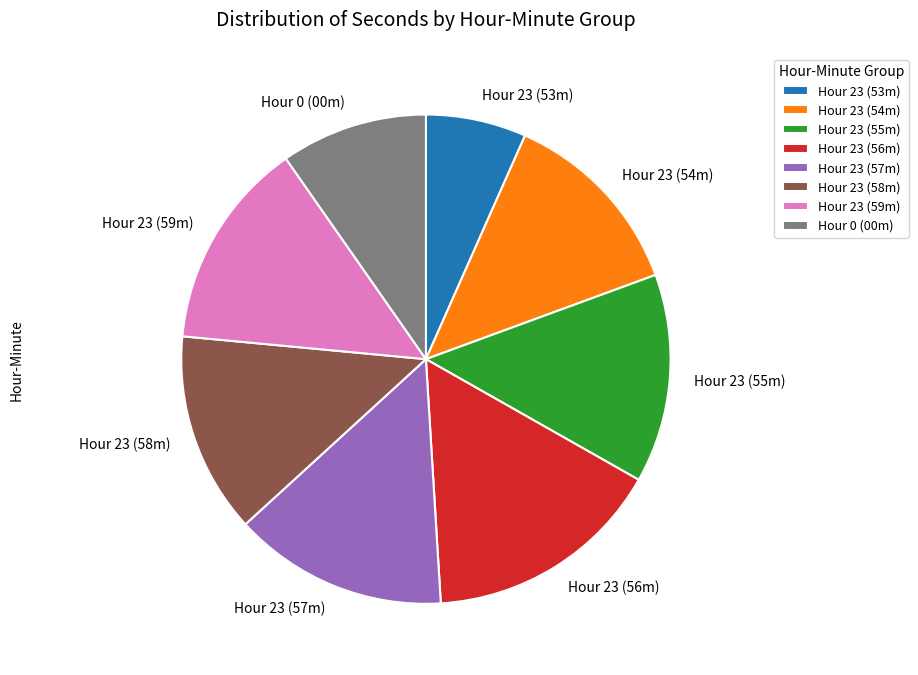

How many segments does this pie chart have?

8